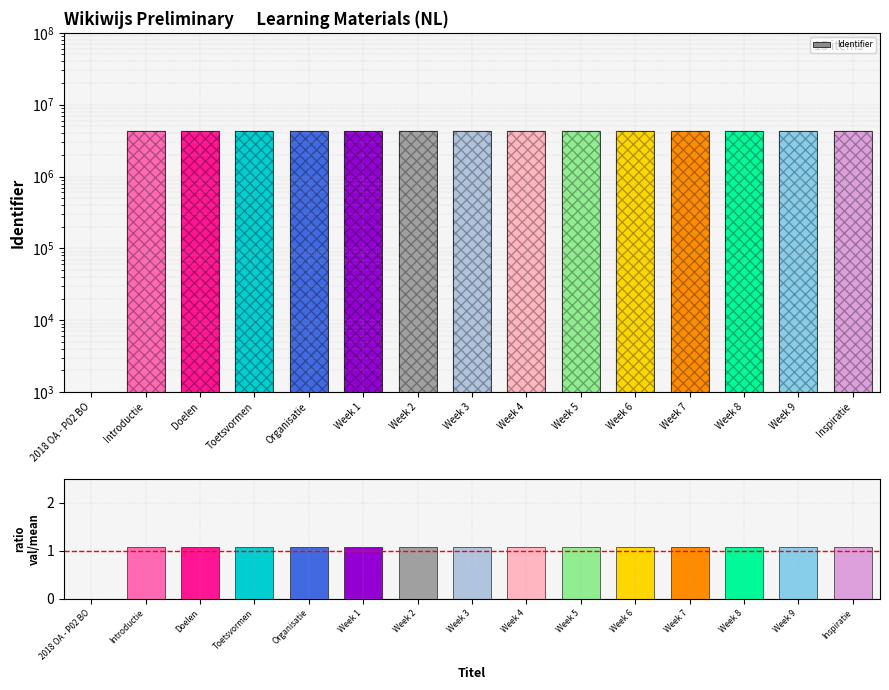

How many series are shown in this chart?

1